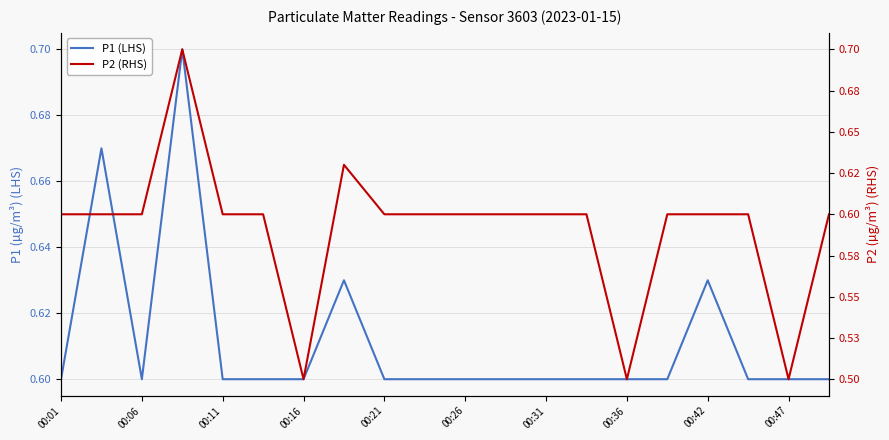

What are all the series names shown in the legend?

P1 (LHS), P2 (RHS)